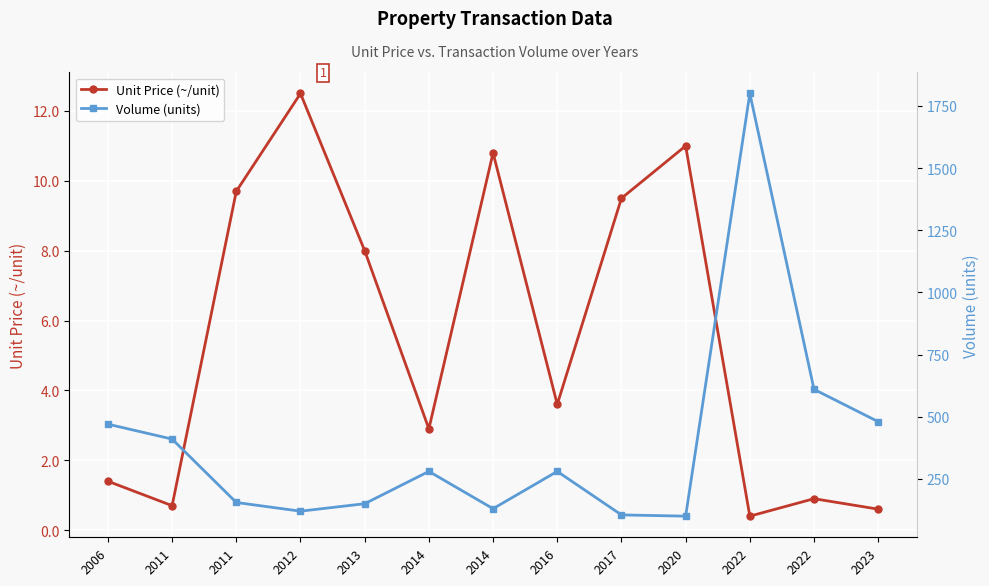

Which category has the lowest value in the Unit Price (~/unit) series?

2022